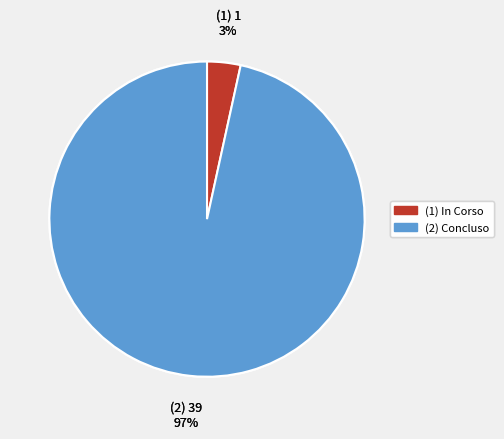

To the nearest percent, what is the average slice percentage?

50%